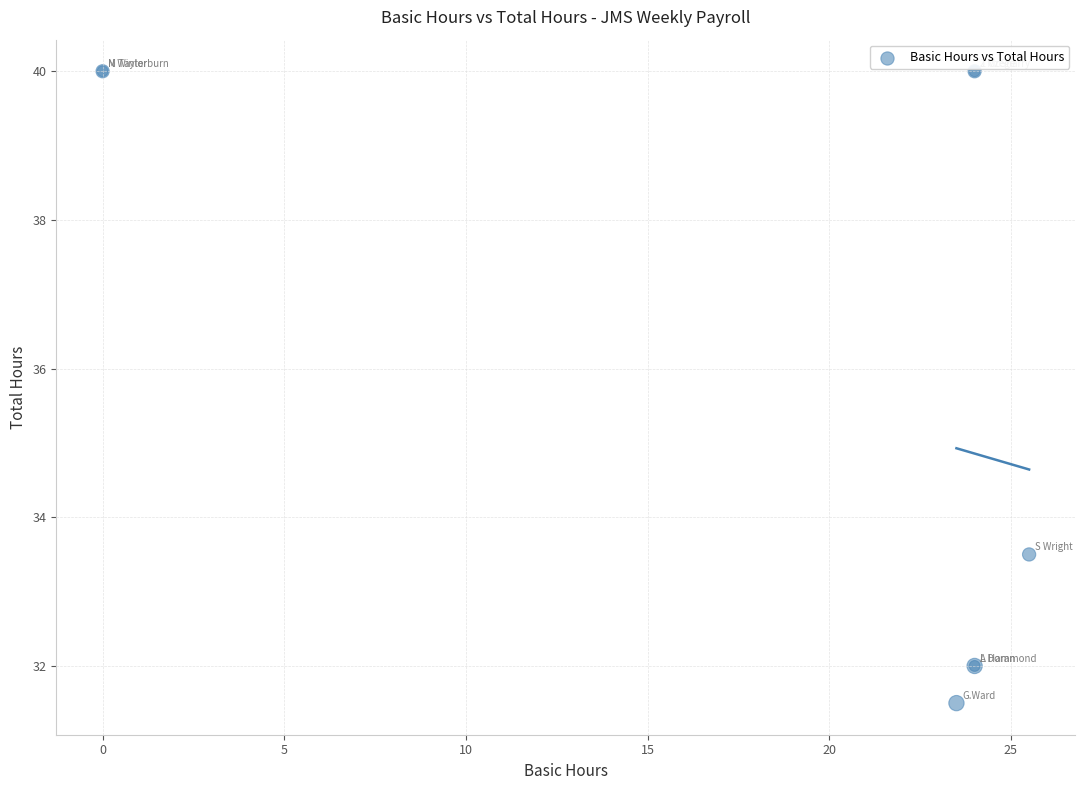

What Y value in the scatter plot is closest to 35?

33.5